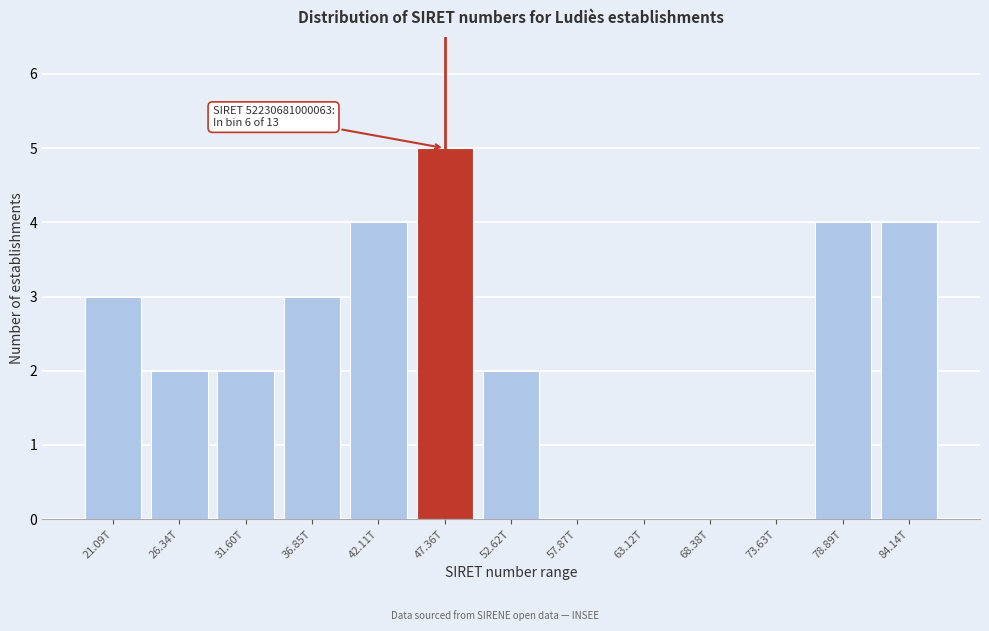

Reading left to right, extract all data points from this chart.

21.09T=3	26.34T=2	31.60T=2	36.85T=3	42.11T=4	47.36T=5	52.62T=2	57.87T=0	63.12T=0	68.38T=0	73.63T=0	78.89T=4	84.14T=4